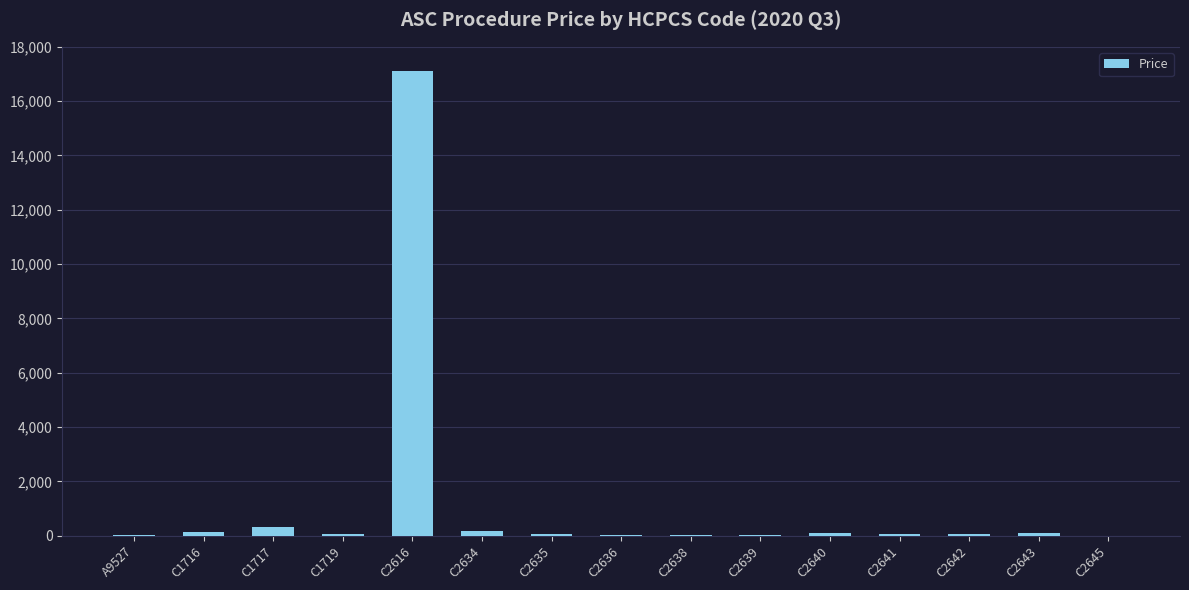

What is the sum of the values at C1719 and C2634?

244.9